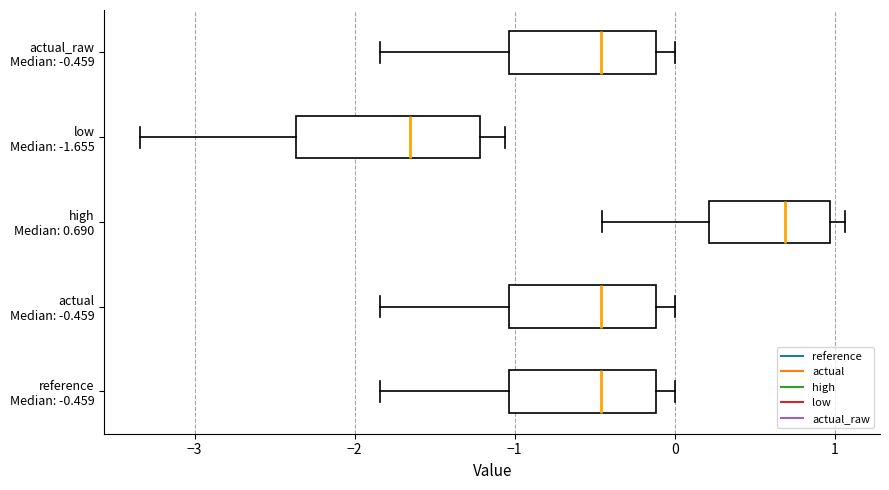

Which box has the furthest to the right median line?

high Median: 0.690